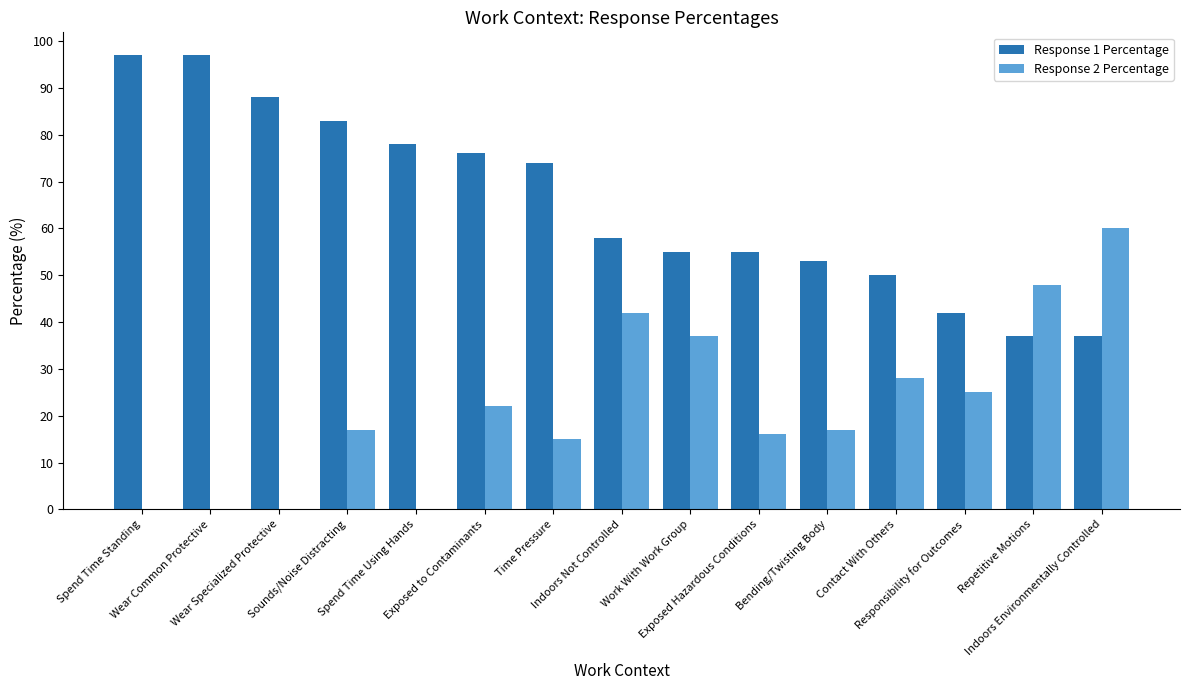

Reading left to right, extract all data points from this chart.

Response 1 Percentage: Spend Time Standing=97	Wear Common Protective=97	Wear Specialized Protective=88	Sounds/Noise Distracting=83	Spend Time Using Hands=78	Exposed to Contaminants=76	Time Pressure=74	Indoors Not Controlled=58	Work With Work Group=55	Exposed Hazardous Conditions=55	Bending/Twisting Body=53	Contact With Others=50	Responsibility for Outcomes=42	Repetitive Motions=37	Indoors Environmentally Controlled=37
Response 2 Percentage: Spend Time Standing=0	Wear Common Protective=0	Wear Specialized Protective=0	Sounds/Noise Distracting=17	Spend Time Using Hands=0	Exposed to Contaminants=22	Time Pressure=15	Indoors Not Controlled=42	Work With Work Group=37	Exposed Hazardous Conditions=16	Bending/Twisting Body=17	Contact With Others=28	Responsibility for Outcomes=25	Repetitive Motions=48	Indoors Environmentally Controlled=60